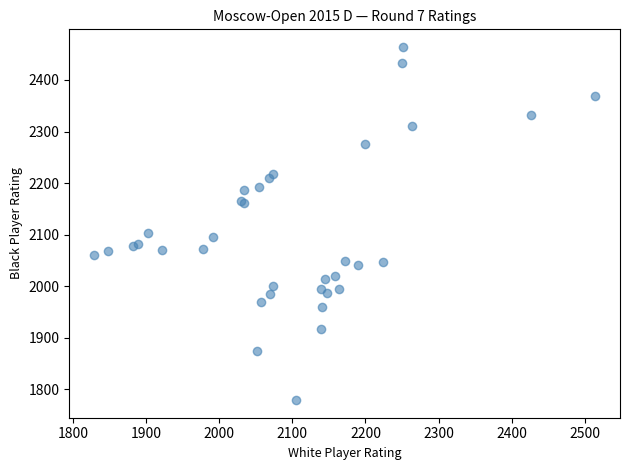

What Y value in the scatter plot is closest to 2121?

2104